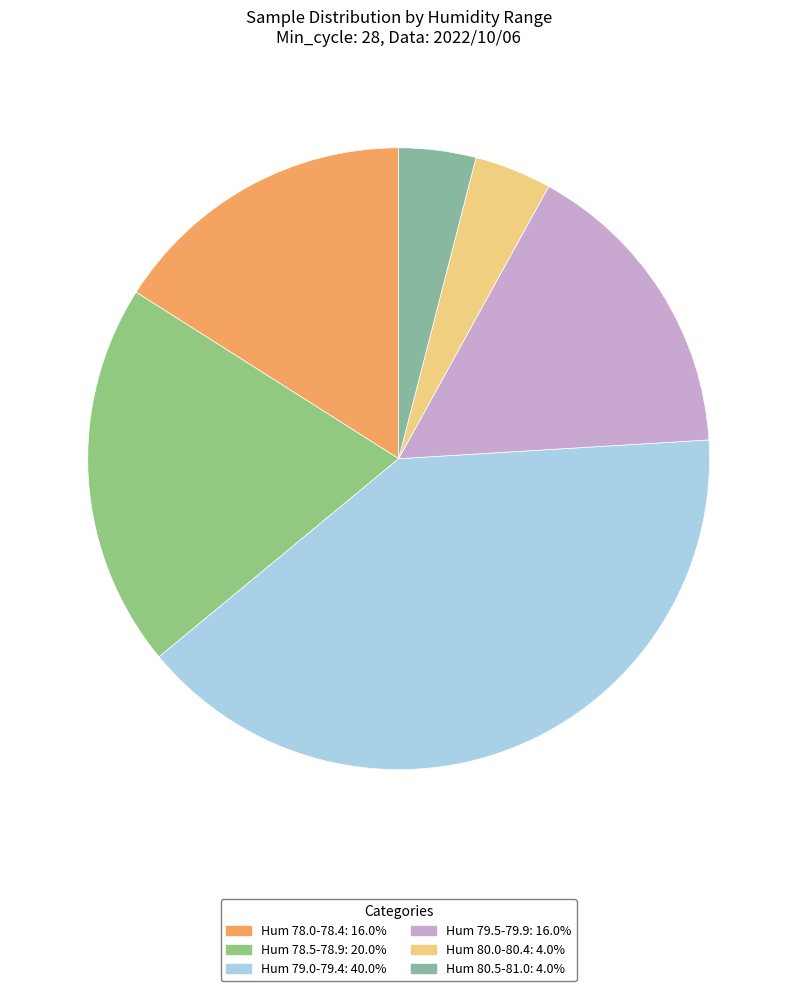

How many slices are in this pie chart?

6